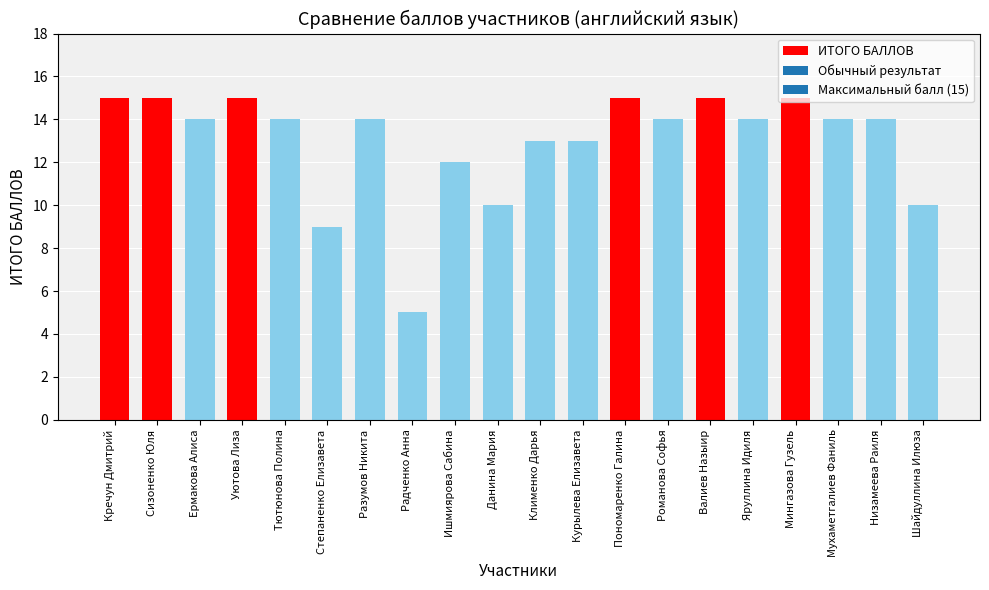

What is the difference between the maximum and minimum values?

10